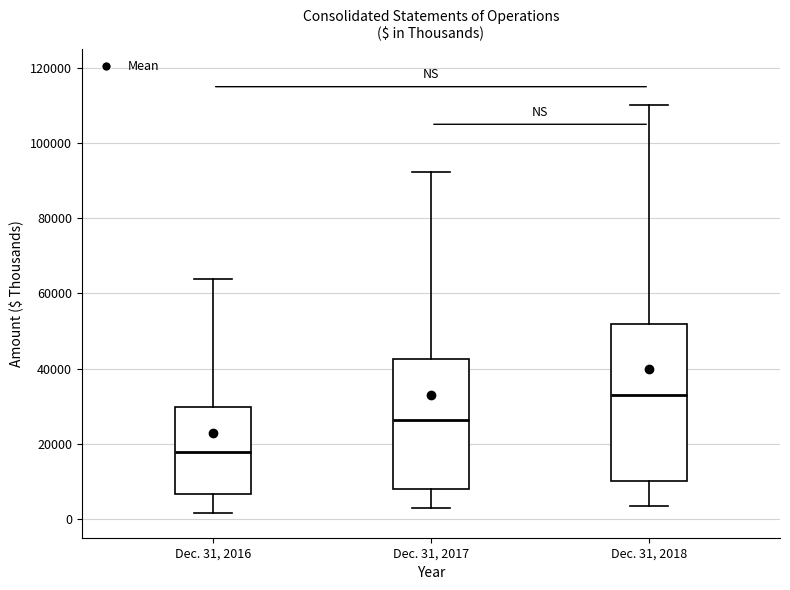

Reading left to right, transcribe this box plot: for each box, give where its median line is, the range the box spans, and where its two whiskers end, as read against the y-axis. The values are not printed on the chart, so give them approximately, as read against the axis.

Dec. 31, 2016: median 18000, box 6000 to 30000, whiskers 2000 to 64000
Dec. 31, 2017: median 26000, box 8000 to 42000, whiskers 2000 to 92000
Dec. 31, 2018: median 32000, box 10000 to 52000, whiskers 4000 to 110000